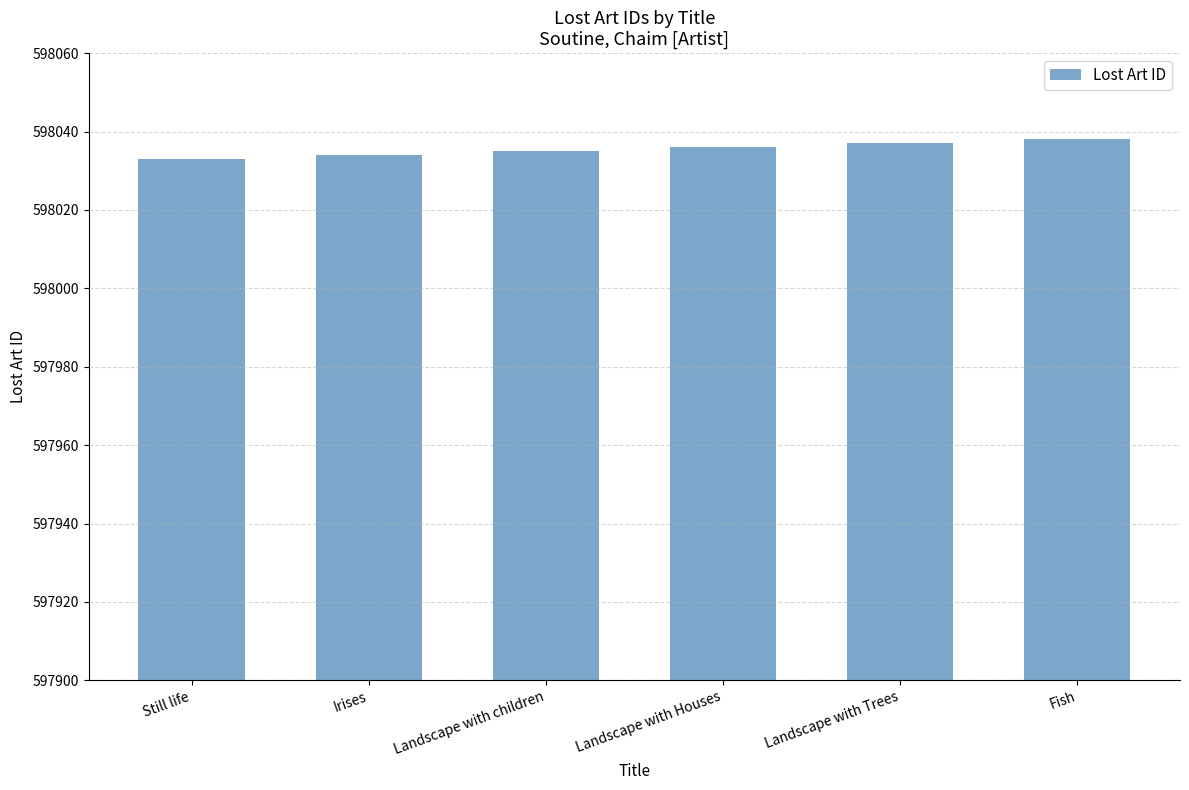

What is the sum of the values at Still life and Landscape with children?

1196068